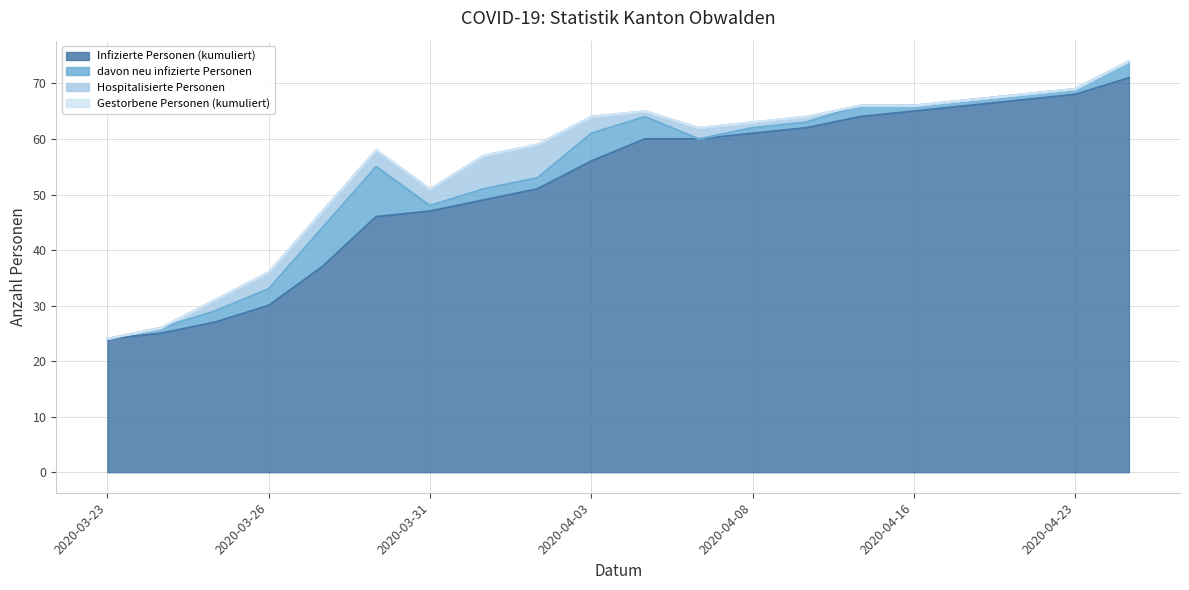

Which series changed the most between 2020-03-27 and 2020-04-08?

Infizierte Personen (kumuliert)